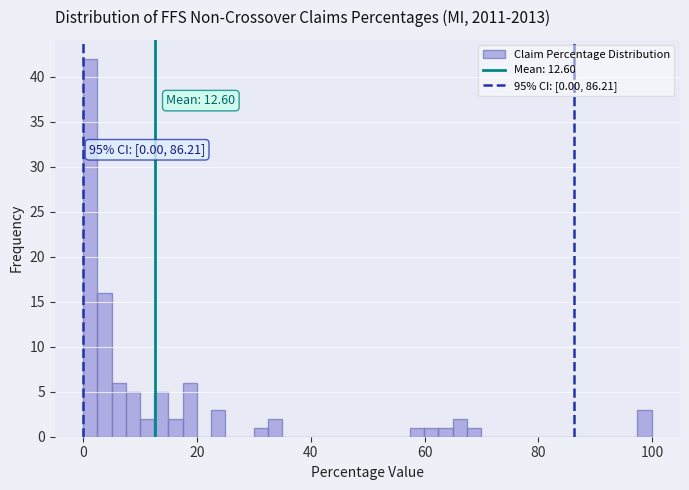

Around what value on the x-axis is the tallest bar? Give the approximate position of its centre, as read against the axis.

2